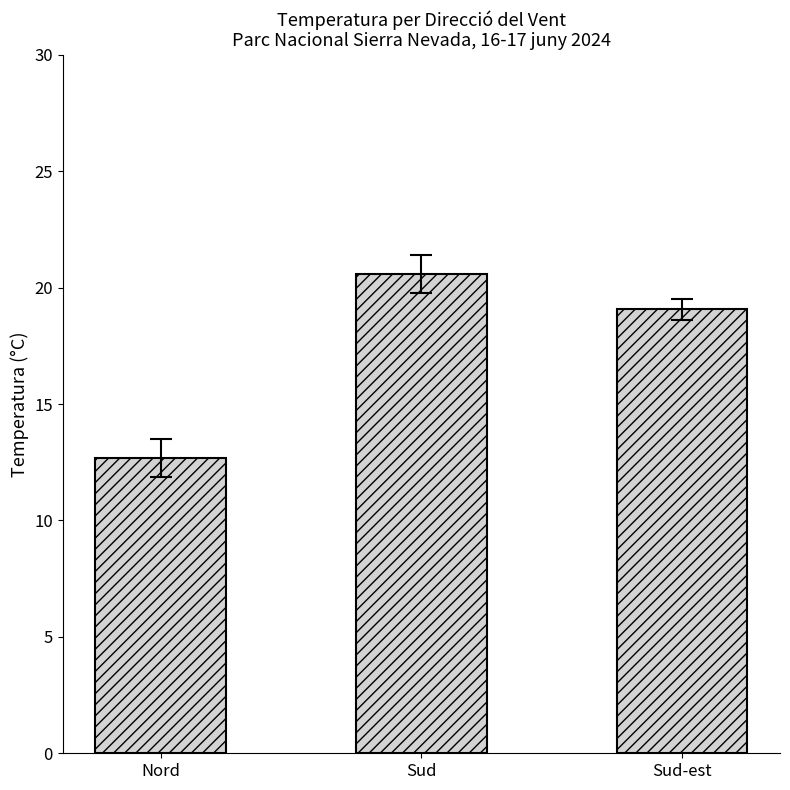

The chart shows a value of 20.4 at Nord. True or false?

False